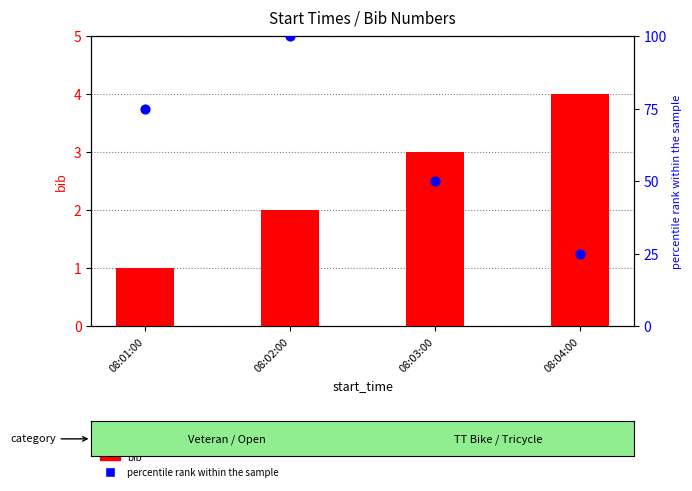

At how many categories does at least one series exceed 78?

1